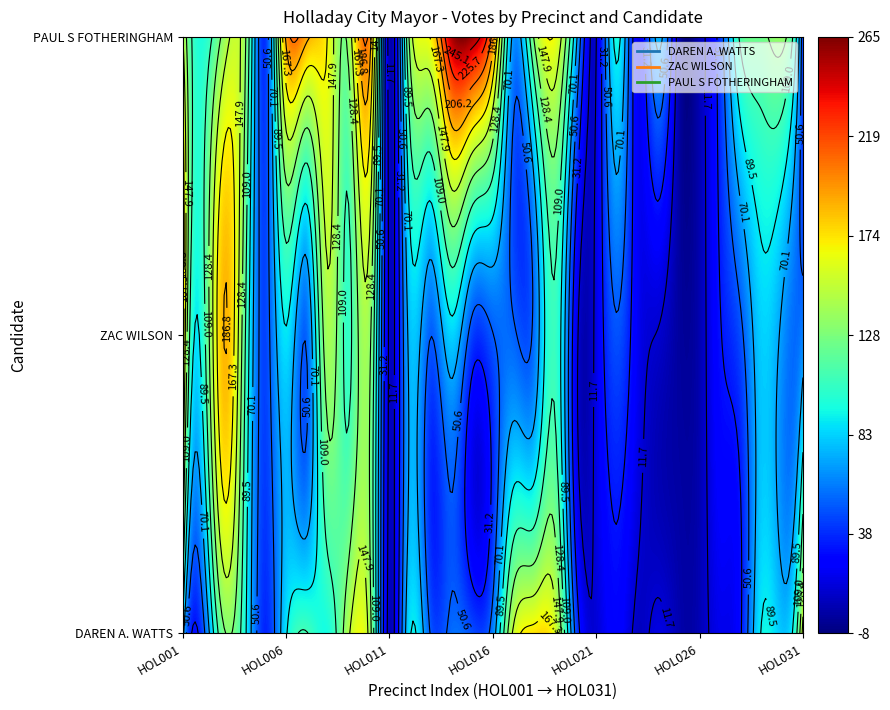

What is the difference between the PAUL S FOTHERINGHAM values at 17 and 29?

3